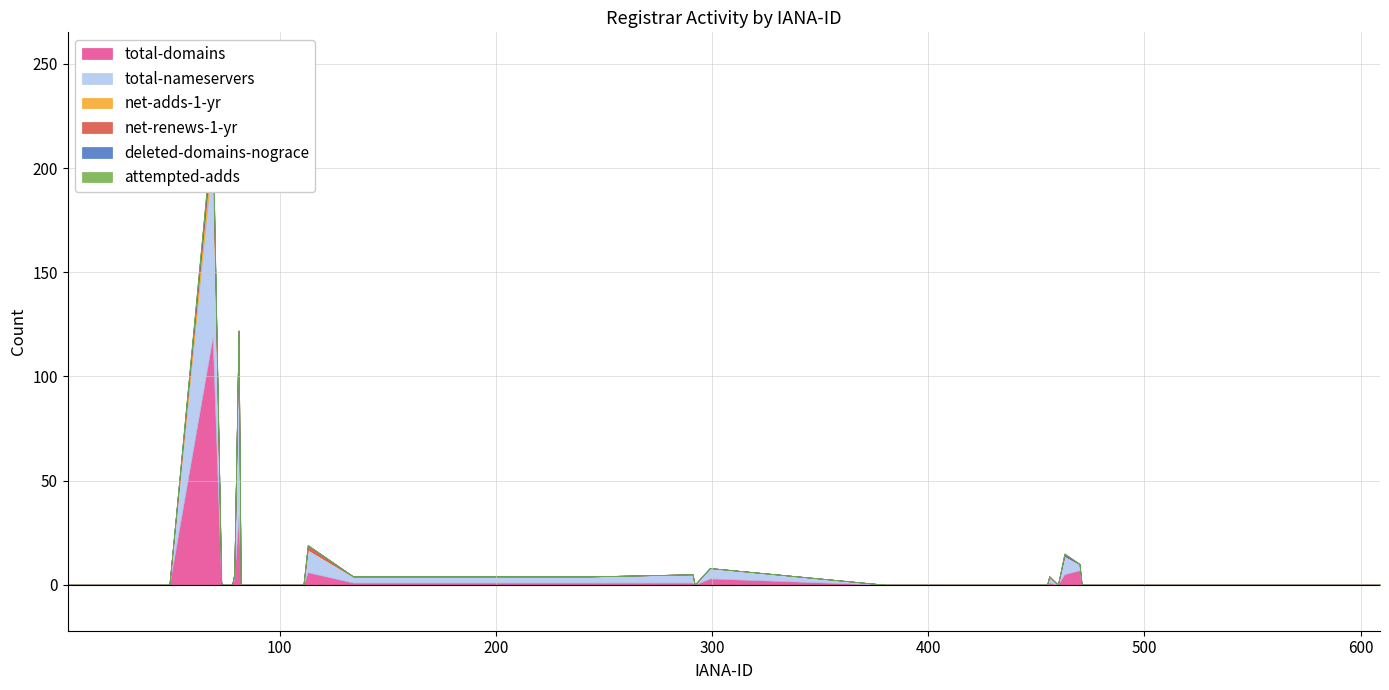

What is the difference between the maximum and second lowest values in the total-nameservers series?

89